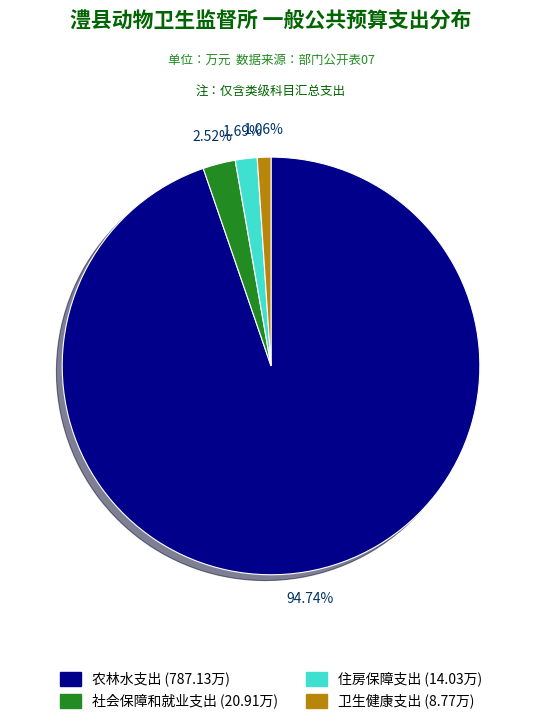

Which has a higher value, 卫生健康支出 or 社会保障和就业支出?

社会保障和就业支出